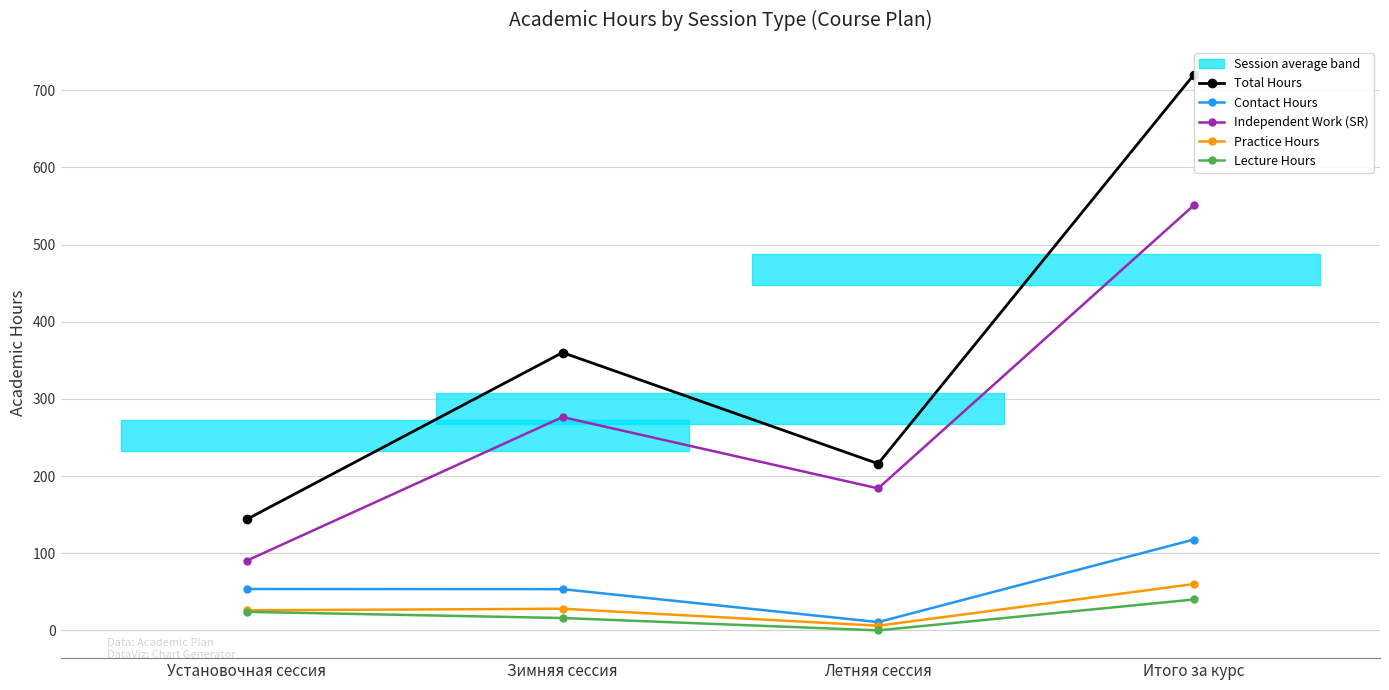

What is the sum of all Practice Hours values?

120.0